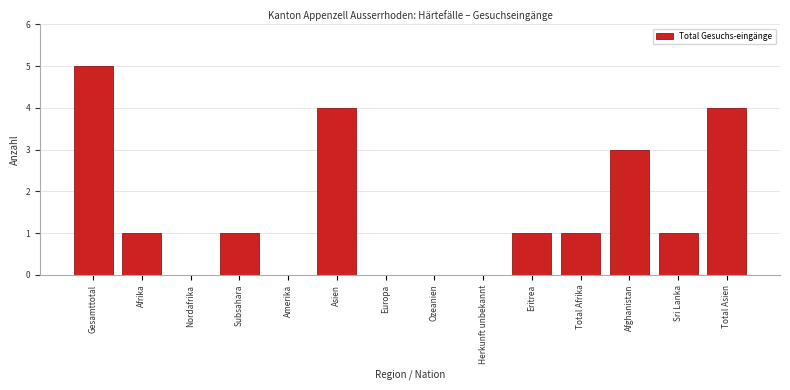

Reading right to left, list all the values displayed in this chart.

Total Asien=4	Sri Lanka=1	Afghanistan=3	Total Afrika=1	Eritrea=1	Herkunft unbekannt=0	Ozeanien=0	Europa=0	Asien=4	Amerika=0	Subsahara=1	Nordafrika=0	Afrika=1	Gesamttotal=5